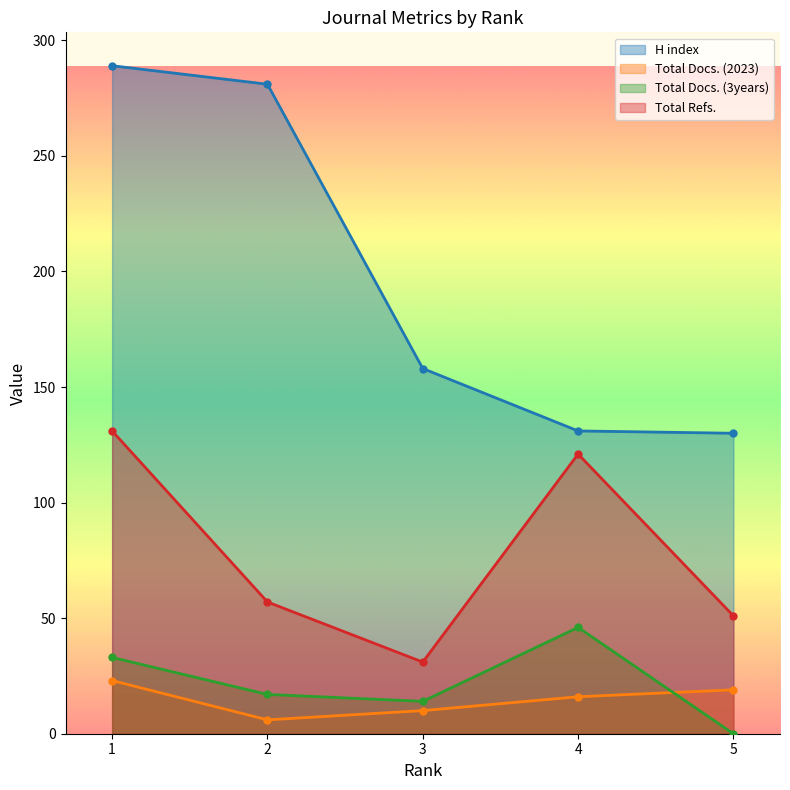

What is the average value of the Total Docs. (3years) series?

22